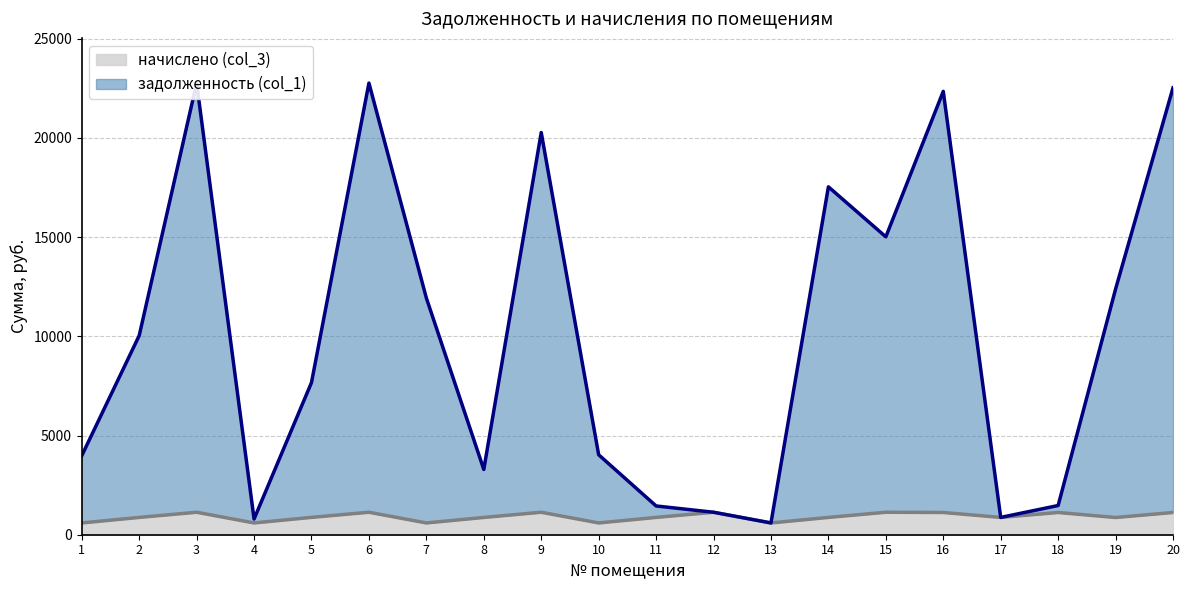

List the series in order of their overall mean, lowest first.

начислено (col_3), задолженность (col_1)